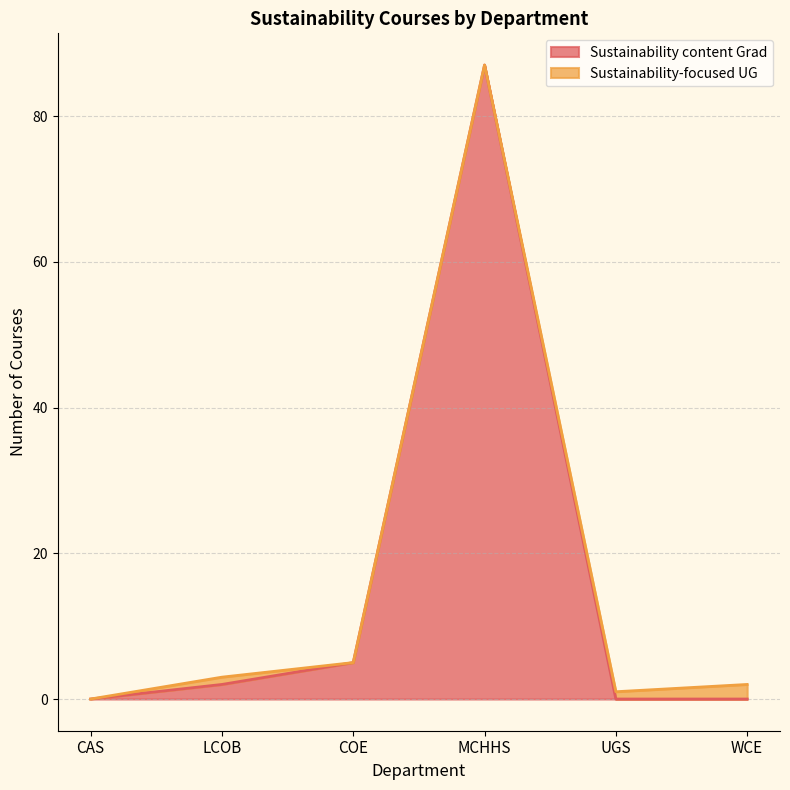

What is the change in value from LCOB to MCHHS?

+85